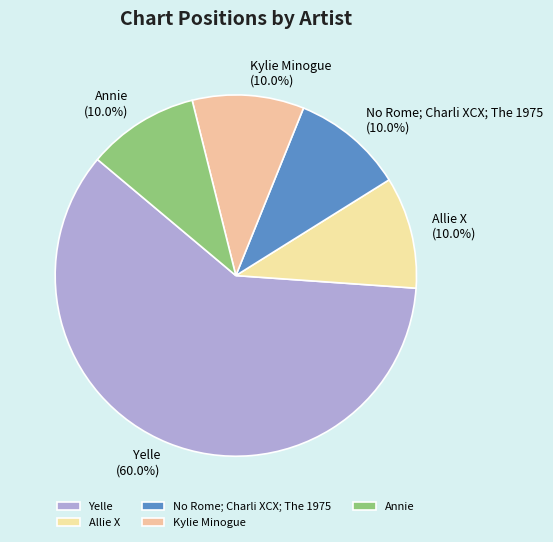

What is the largest slice in the pie chart?

Yelle